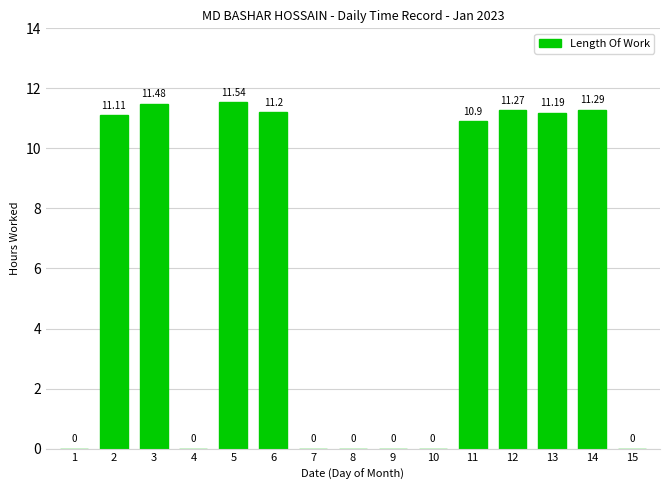

Which label corresponds to the largest value in the chart?

5